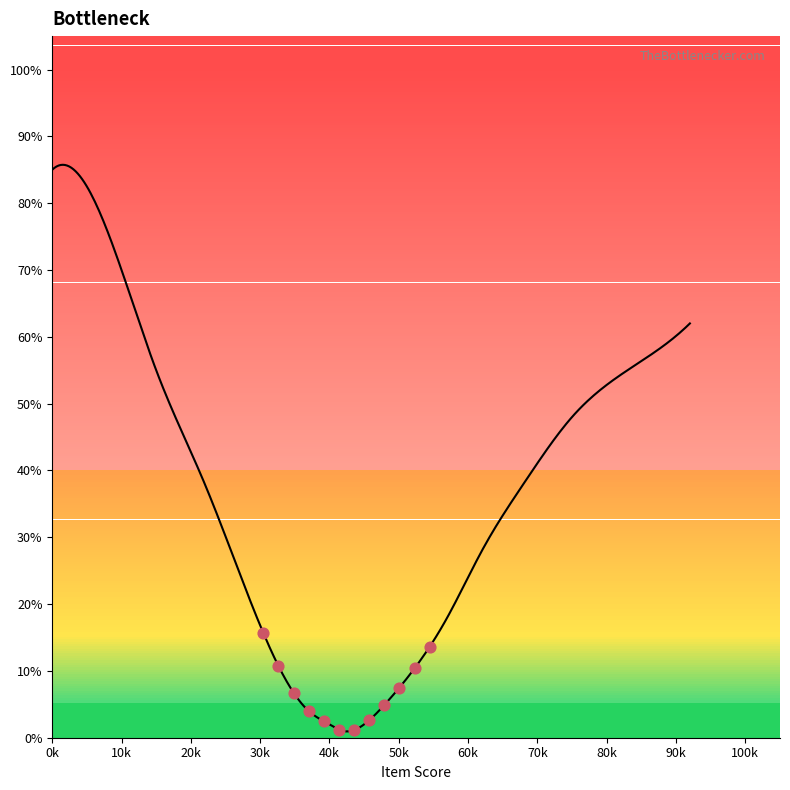

Which has a higher value, 3.3 or 1.6?

3.3